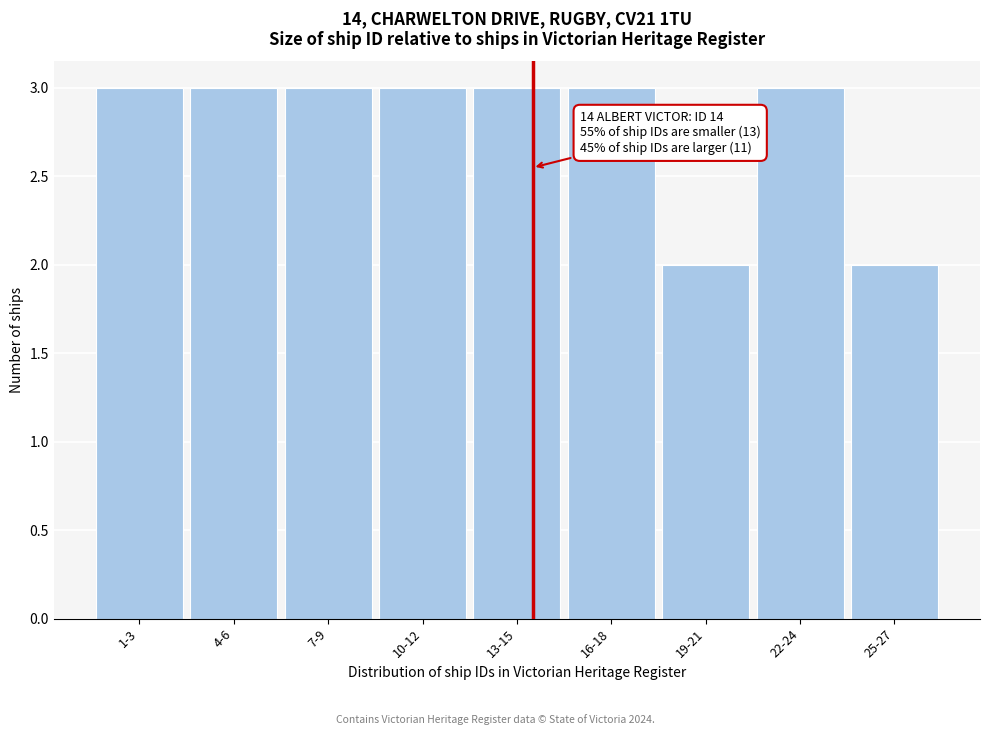

Reading left to right, what are all the values shown in this chart?

1-3=3	4-6=3	7-9=3	10-12=3	13-15=3	16-18=3	19-21=2	22-24=3	25-27=2